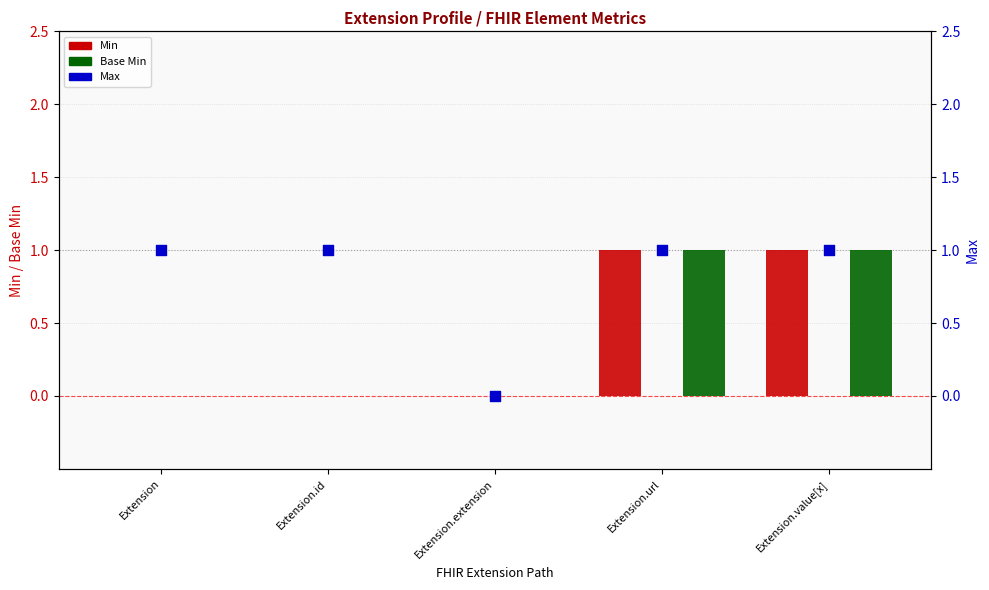

Which series reaches the maximum Y coordinate?

Min